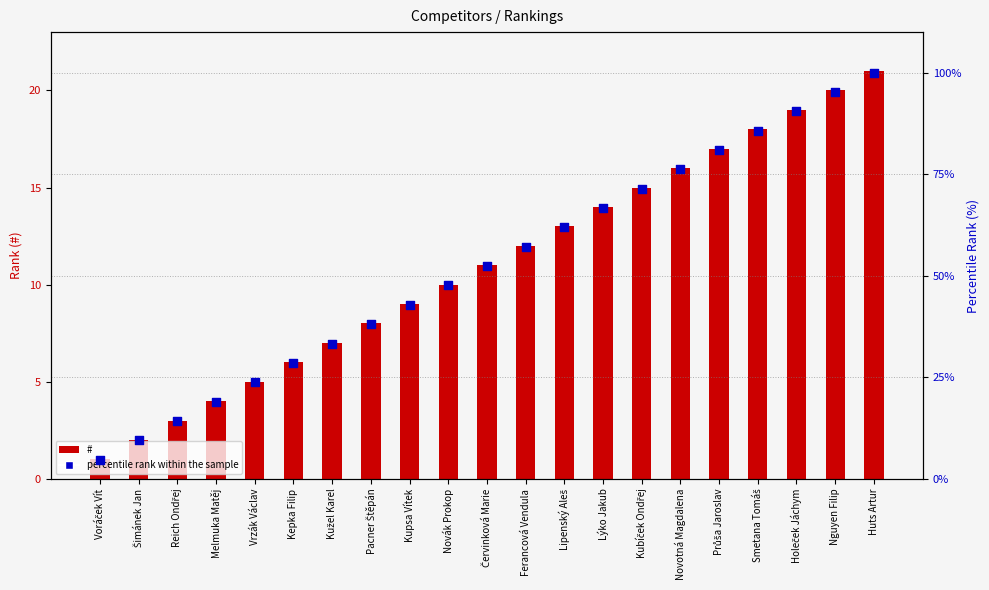

Which series has the largest total across all categories?

percentile rank within the sample